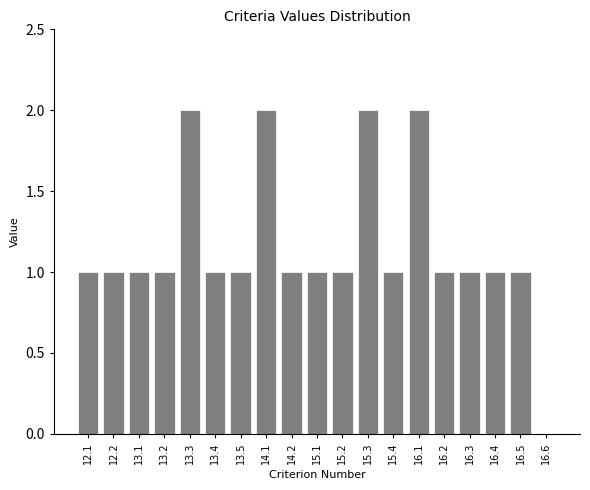

Reading right to left, what are all the values shown in this chart?

16.6=0	16.5=1	16.4=1	16.3=1	16.2=1	16.1=2	15.4=1	15.3=2	15.2=1	15.1=1	14.2=1	14.1=2	13.5=1	13.4=1	13.3=2	13.2=1	13.1=1	12.2=1	12.1=1